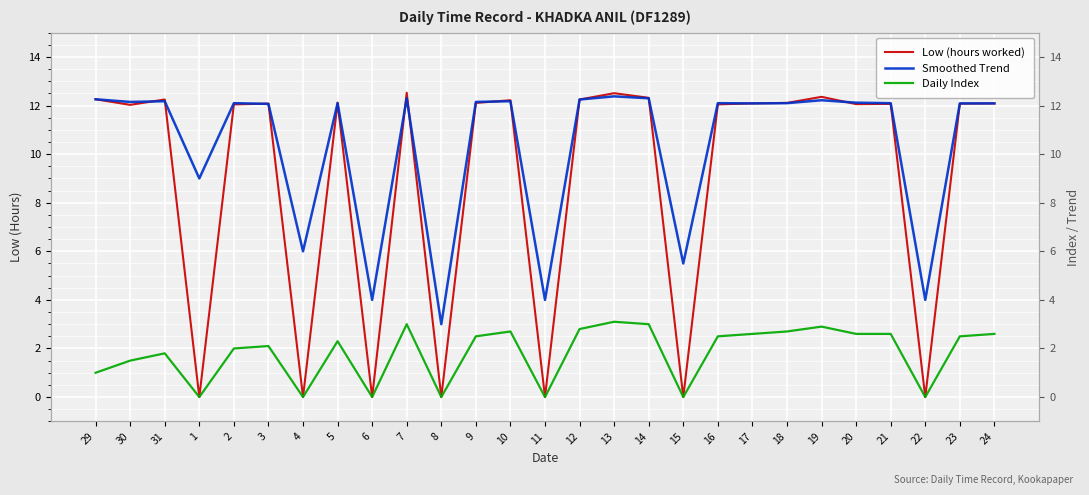

Which series changed the most between 5 and 24?

Daily Index